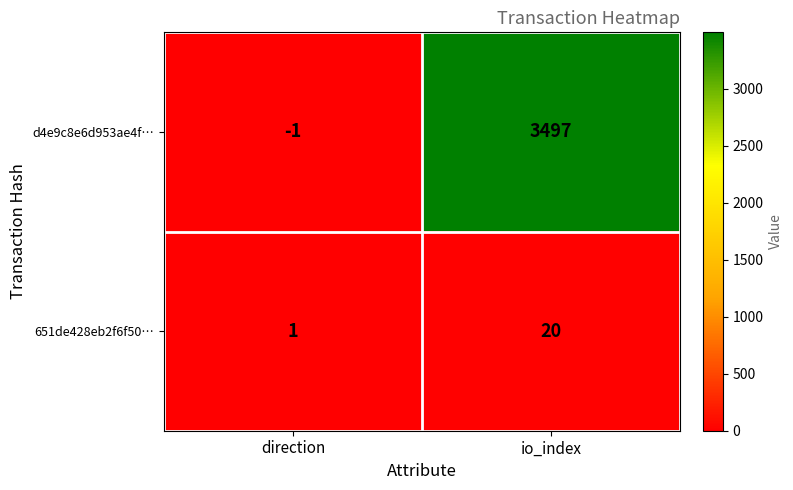

Count the number of data series in this chart.

2